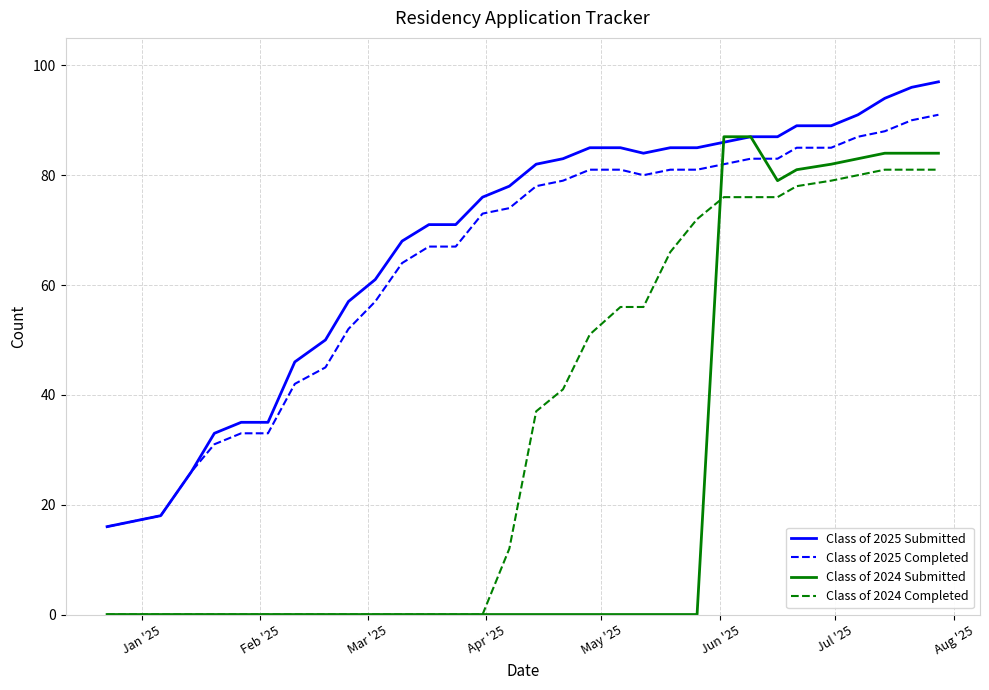

What is the average value of the Class of 2024 Submitted series?

23